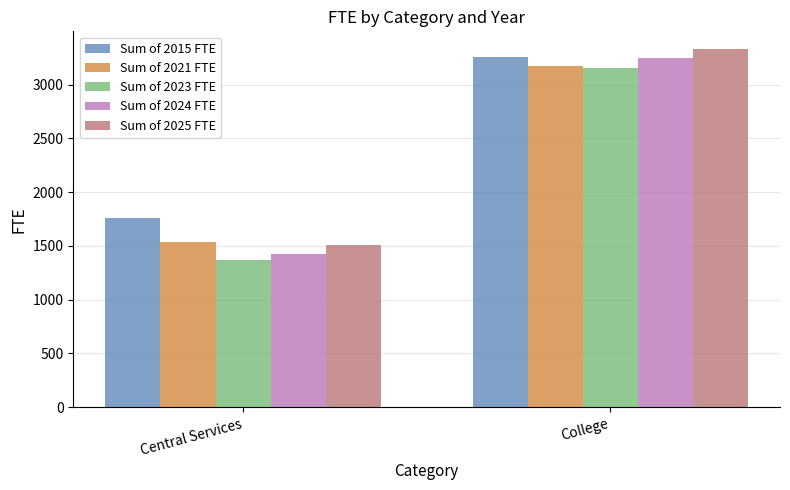

What is the sum of the Sum of 2023 FTE values at College and Central Services?

4521.6